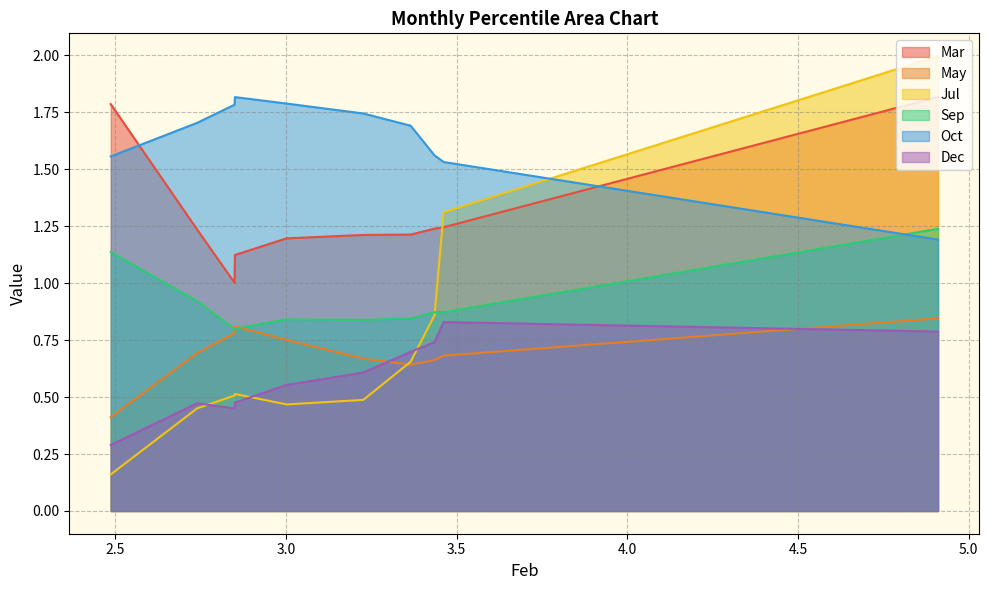

Reading left to right, list all the values displayed in this chart.

Mar: pct05=1.8	pct15=1.2	pct25=1.2	pct35=1.2	pct45=1.2	pct55=1.2	pct65=1.1	pct75=1.0	pct85=1.2	pct95=1.8
May: pct05=0.8	pct15=0.7	pct25=0.7	pct35=0.6	pct45=0.7	pct55=0.8	pct65=0.8	pct75=0.8	pct85=0.7	pct95=0.4
Jul: pct05=2.0	pct15=1.3	pct25=0.9	pct35=0.7	pct45=0.5	pct55=0.5	pct65=0.5	pct75=0.5	pct85=0.5	pct95=0.2
Sep: pct05=1.2	pct15=0.9	pct25=0.9	pct35=0.8	pct45=0.8	pct55=0.8	pct65=0.8	pct75=0.8	pct85=0.9	pct95=1.1
Oct: pct05=1.2	pct15=1.5	pct25=1.6	pct35=1.7	pct45=1.7	pct55=1.8	pct65=1.8	pct75=1.8	pct85=1.7	pct95=1.6
Dec: pct05=0.8	pct15=0.8	pct25=0.7	pct35=0.7	pct45=0.6	pct55=0.6	pct65=0.5	pct75=0.4	pct85=0.5	pct95=0.3